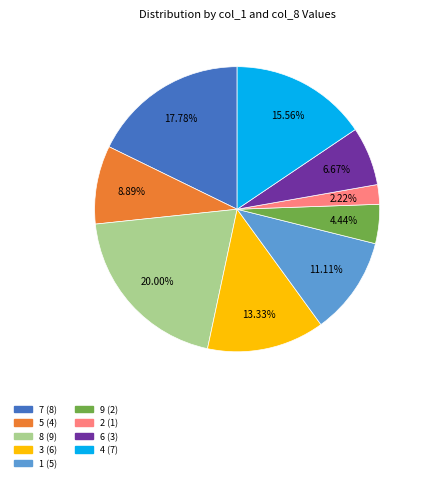

What percentage is the 8 slice, to the nearest percent?

20%